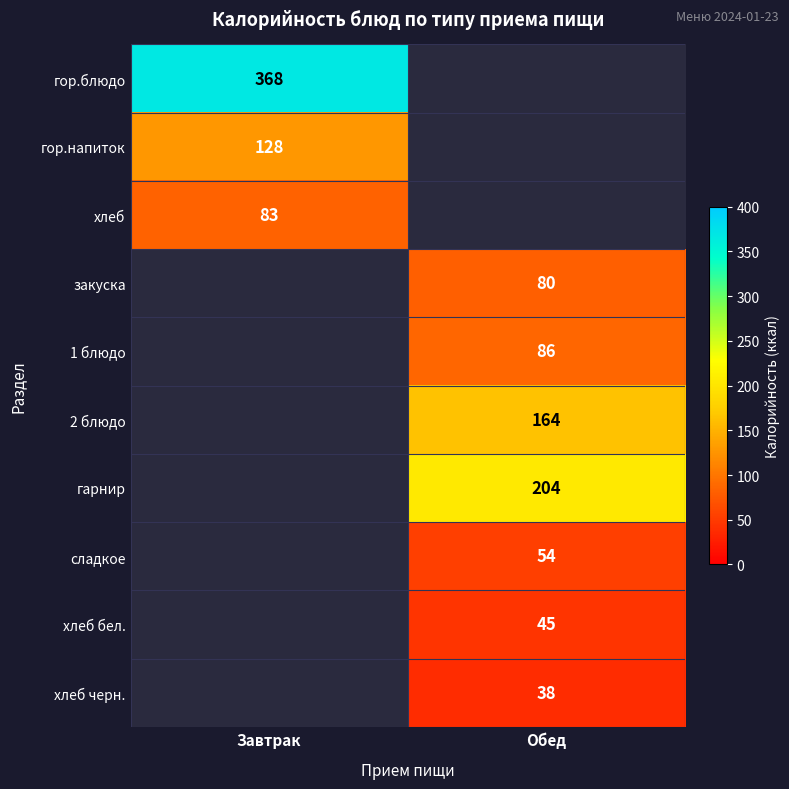

Which has a higher value, Завтрак or Обед?

Обед